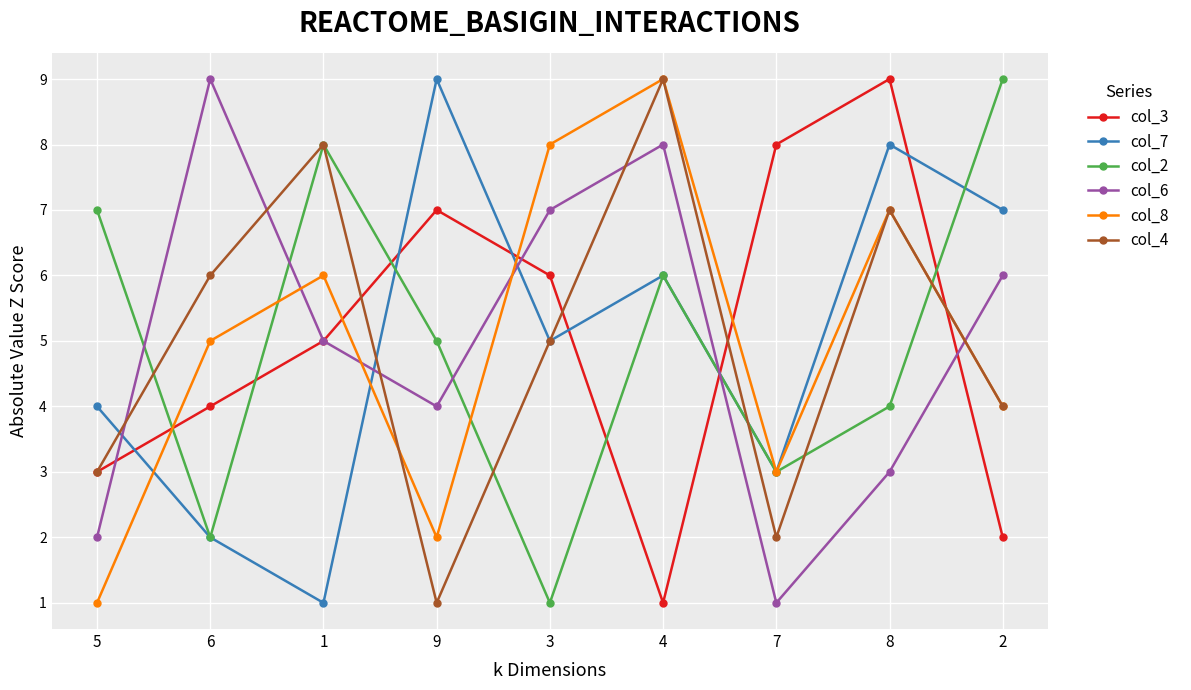

At which label is col_7 closest to 5?

3